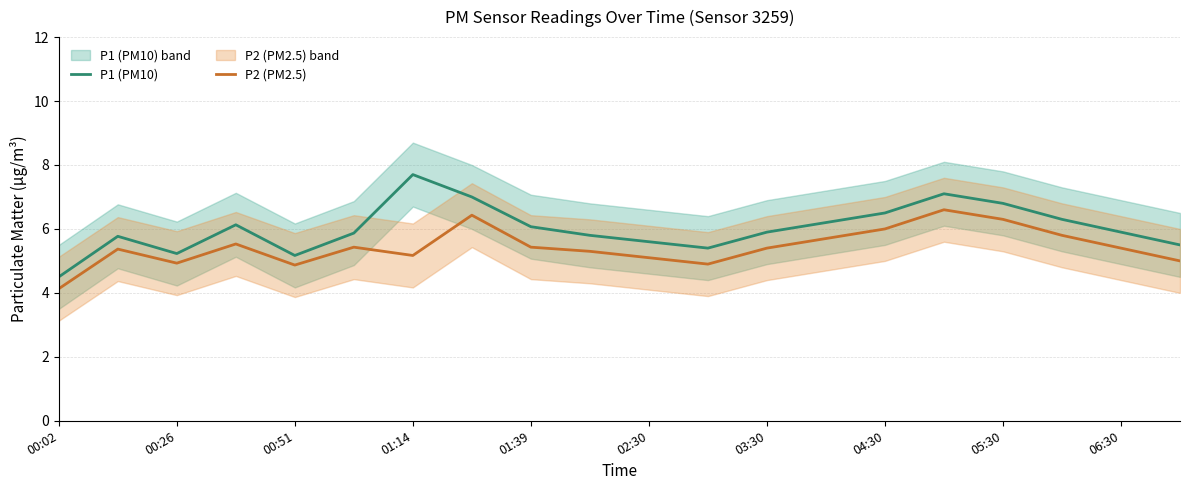

How many data points in P1 (PM10) are above 5?

19